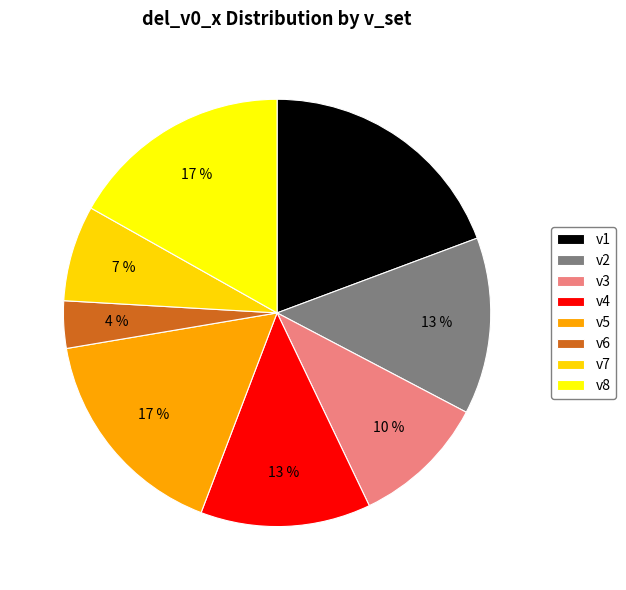

To the nearest percent, what portion does v1 represent?

19%